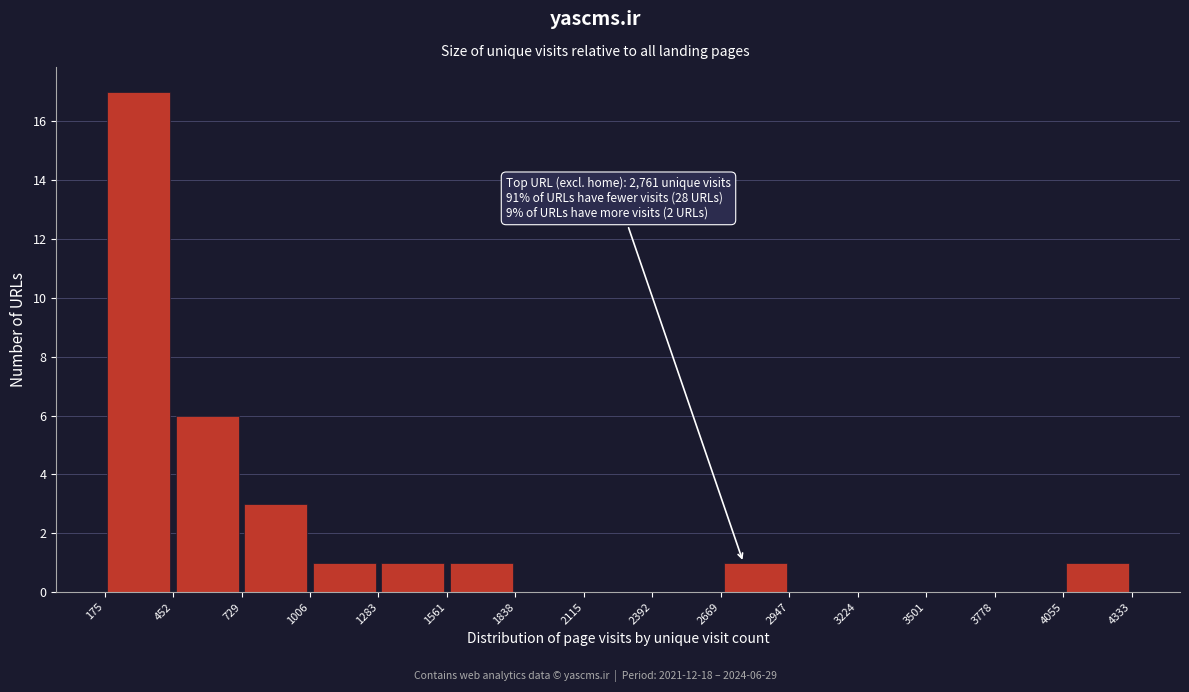

Which range on the x-axis has the tallest bar?

175 to 452